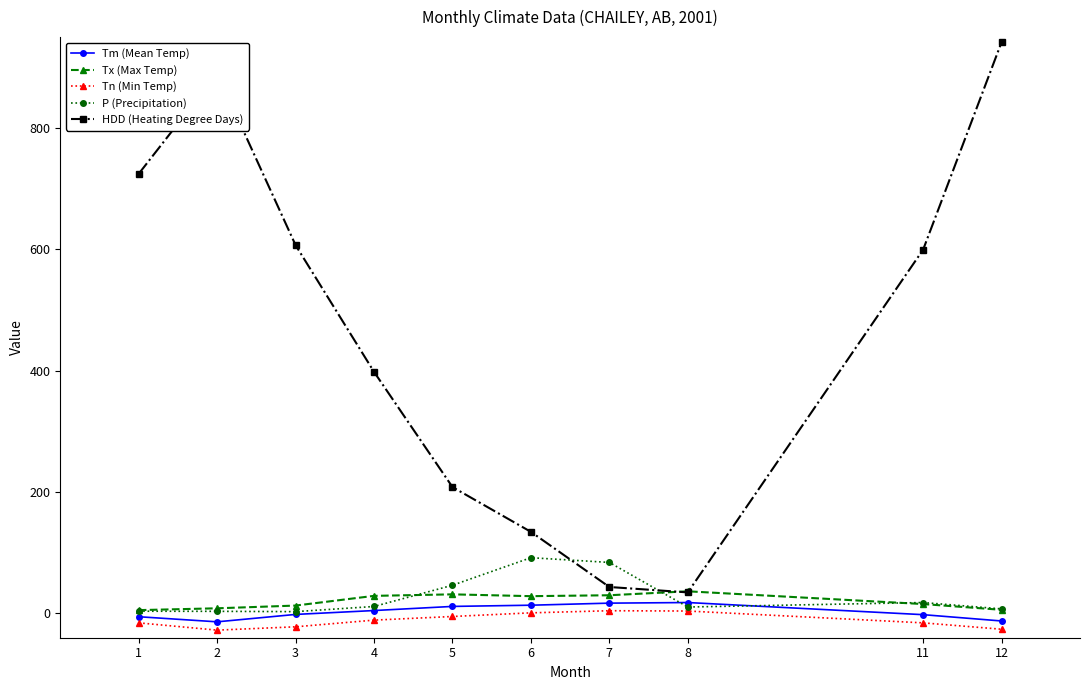

Which series has the largest range (max minus min)?

HDD (Heating Degree Days)